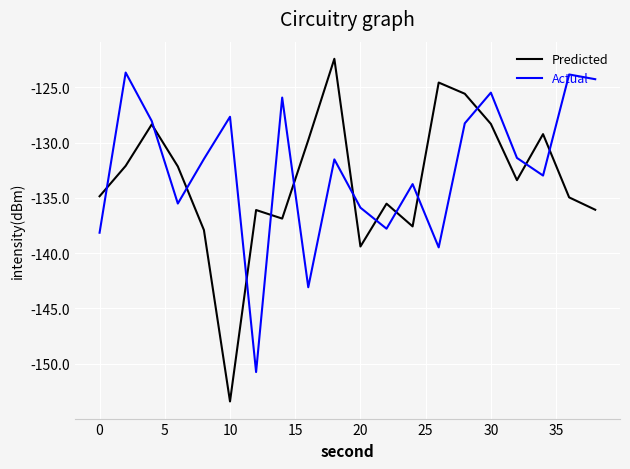

Which series has the largest range (max minus min)?

Predicted